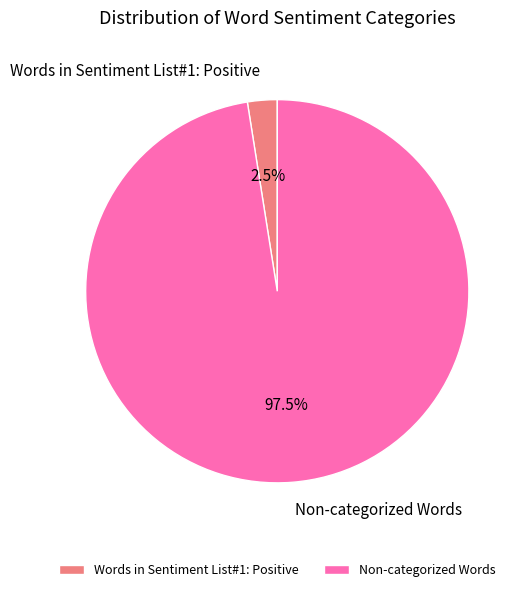

What portion of the pie excludes Non-categorized Words?

2.5%